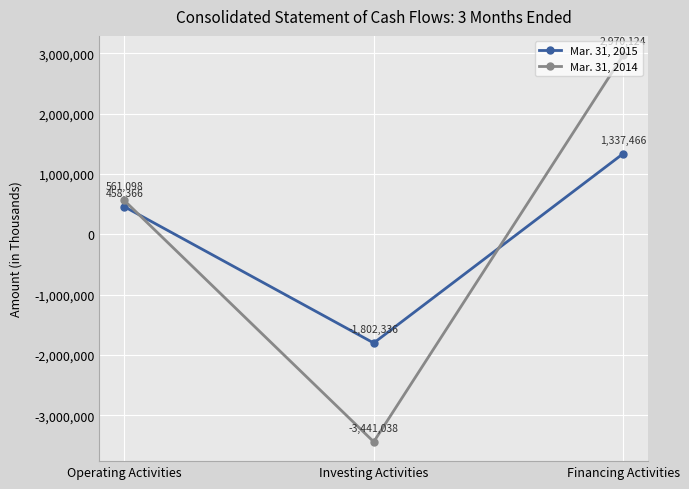

True or false: Mar. 31, 2015 has a value of 134878 at Operating Activities.

False